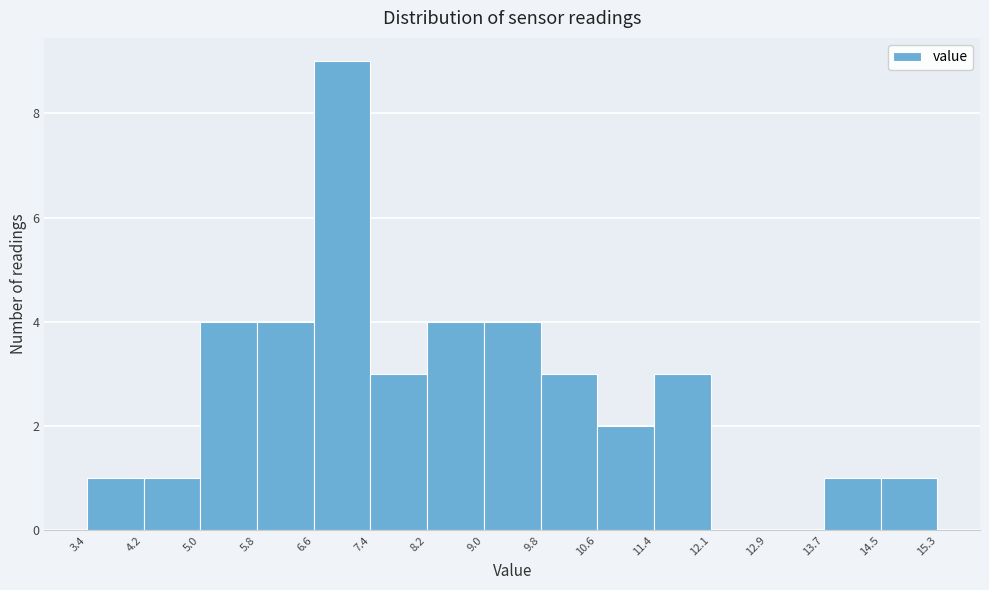

Reading left to right, transcribe this chart: for each bar, give the range it covers on the x-axis and its height. The values are not printed on the chart, so give them approximately, as read against the axis.

3.4 to 4.2: 1
4.2 to 5.0: 1
5.0 to 5.8: 4
5.8 to 6.6: 4
6.6 to 7.4: 9
7.4 to 8.2: 3
8.2 to 9.0: 4
9.0 to 9.8: 4
9.8 to 10.6: 3
10.6 to 11.4: 2
11.4 to 12.1: 3
12.1 to 12.9: 0
12.9 to 13.7: 0
13.7 to 14.5: 1
14.5 to 15.3: 1